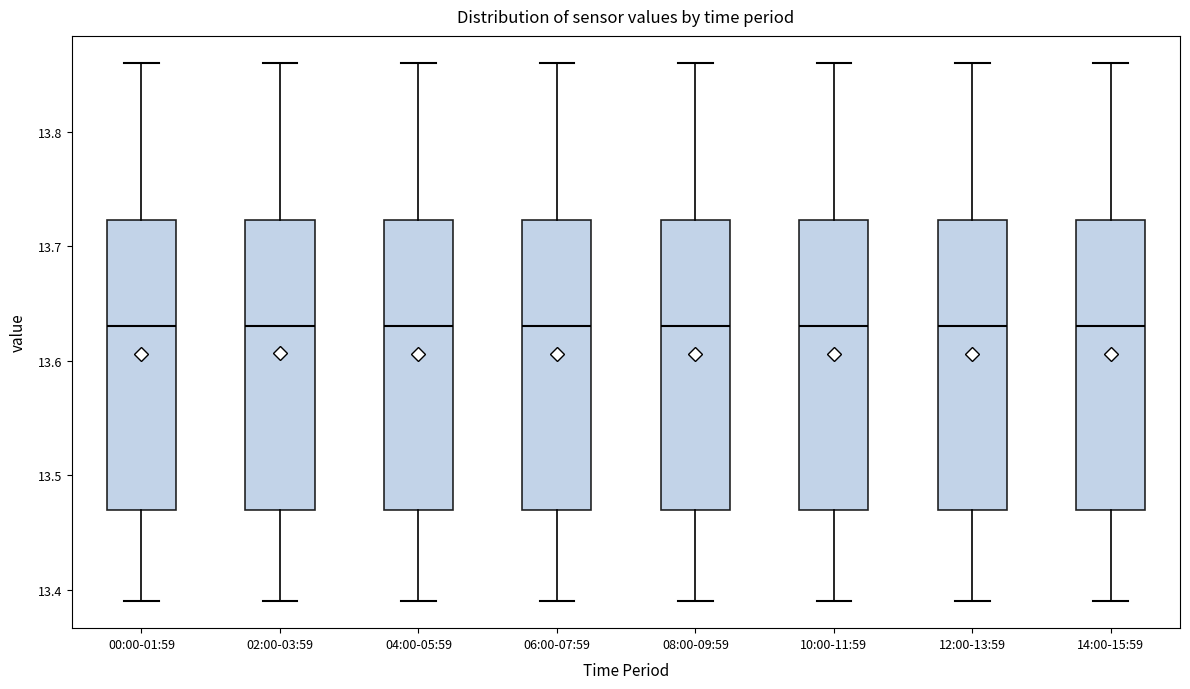

Reading left to right, transcribe this box plot: for each box, give where its median line is, the range the box spans, and where its two whiskers end, as read against the y-axis. The values are not printed on the chart, so give them approximately, as read against the axis.

00:00-01:59: median 13.63, box 13.47 to 13.72, whiskers 13.39 to 13.86
02:00-03:59: median 13.63, box 13.47 to 13.72, whiskers 13.39 to 13.86
04:00-05:59: median 13.63, box 13.47 to 13.72, whiskers 13.39 to 13.86
06:00-07:59: median 13.63, box 13.47 to 13.72, whiskers 13.39 to 13.86
08:00-09:59: median 13.63, box 13.47 to 13.72, whiskers 13.39 to 13.86
10:00-11:59: median 13.63, box 13.47 to 13.72, whiskers 13.39 to 13.86
12:00-13:59: median 13.63, box 13.47 to 13.72, whiskers 13.39 to 13.86
14:00-15:59: median 13.63, box 13.47 to 13.72, whiskers 13.39 to 13.86